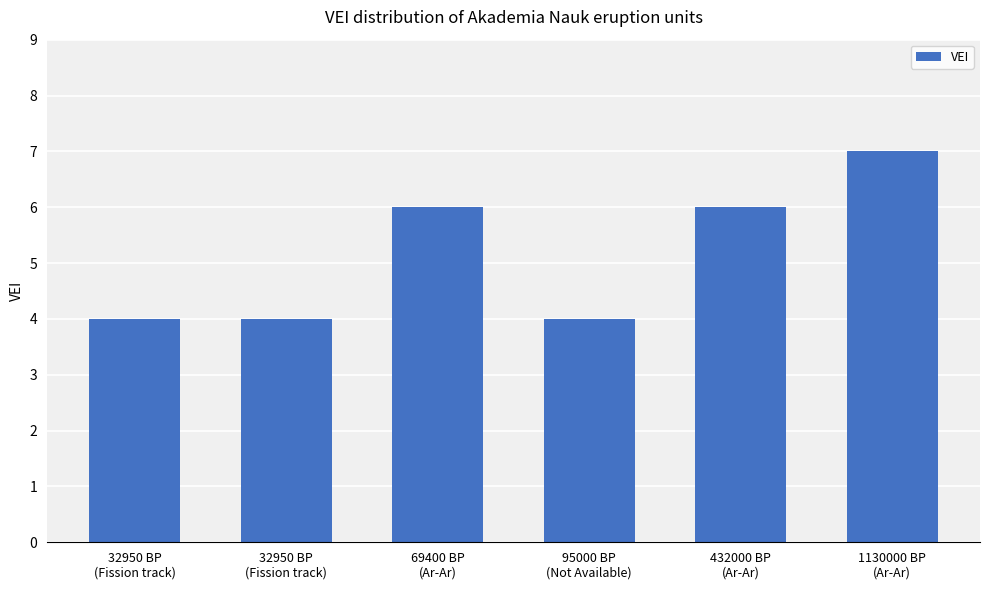

Is it true that the value at 32950 BP
(Fission track) is 5?

False